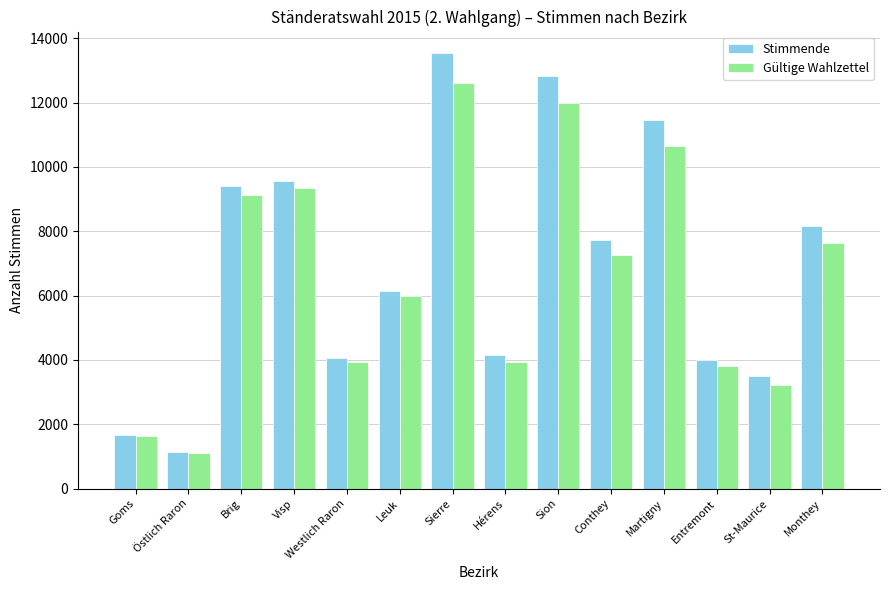

At which label does Stimmende reach its peak?

Sierre